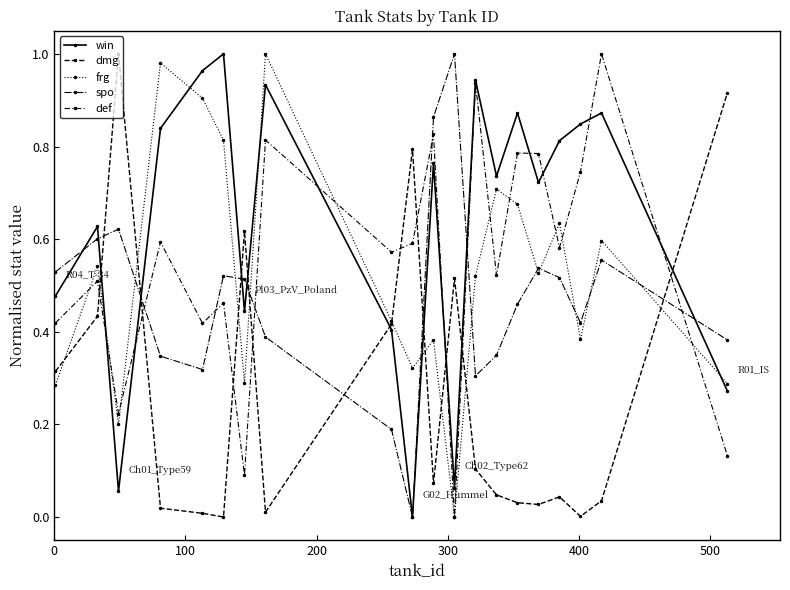

How many lines are shown in the chart?

5